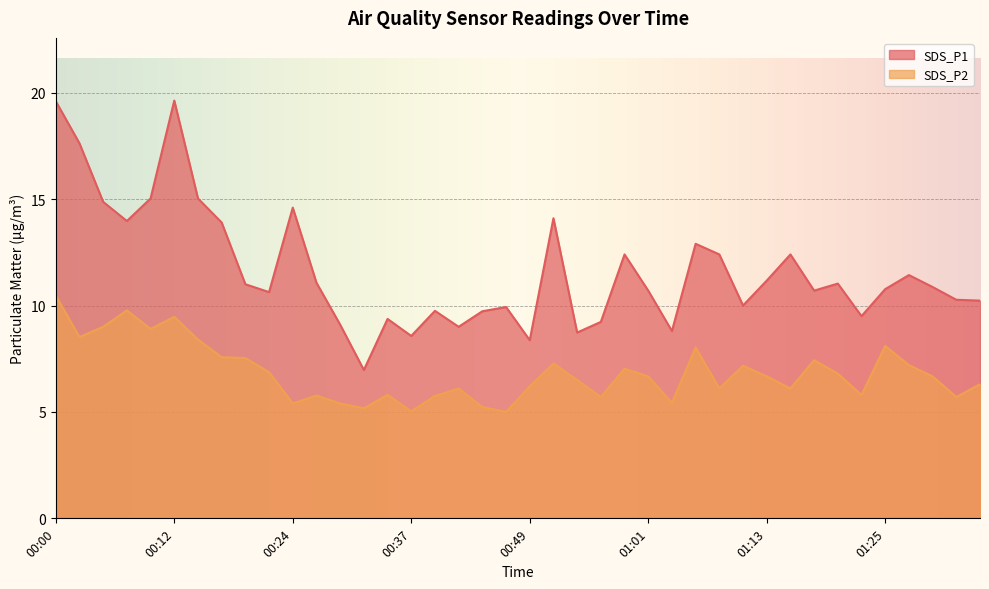

Reading left to right, what are all the values shown in this chart?

SDS_P1: 00:00=19.6	00:03=17.6	00:05=14.9	00:07=14.0	00:10=15.0	00:12=19.6	00:15=15.0	00:17=13.9	00:20=11.0	00:22=10.6	00:24=14.6	00:27=11.1	00:29=9.1	00:32=7.0	00:34=9.4	00:37=8.6	00:39=9.8	00:42=9.0	00:44=9.7	00:46=9.9	00:49=8.4	00:51=14.1	00:54=8.7	00:56=9.2	00:59=12.4	01:01=10.7	01:03=8.8	01:06=12.9	01:08=12.4	01:11=10.0	01:13=11.2	01:16=12.4	01:18=10.7	01:20=11.0	01:23=9.5	01:25=10.8	01:28=11.4	01:30=10.9	01:33=10.3	01:35=10.2
SDS_P2: 00:00=10.5	00:03=8.5	00:05=9.0	00:07=9.8	00:10=8.9	00:12=9.5	00:15=8.4	00:17=7.6	00:20=7.5	00:22=6.9	00:24=5.4	00:27=5.8	00:29=5.4	00:32=5.2	00:34=5.8	00:37=5.0	00:39=5.8	00:42=6.1	00:44=5.2	00:46=5.0	00:49=6.2	00:51=7.3	00:54=6.5	00:56=5.7	00:59=7.0	01:01=6.7	01:03=5.4	01:06=8.0	01:08=6.1	01:11=7.2	01:13=6.7	01:16=6.1	01:18=7.4	01:20=6.8	01:23=5.8	01:25=8.1	01:28=7.2	01:30=6.7	01:33=5.7	01:35=6.3